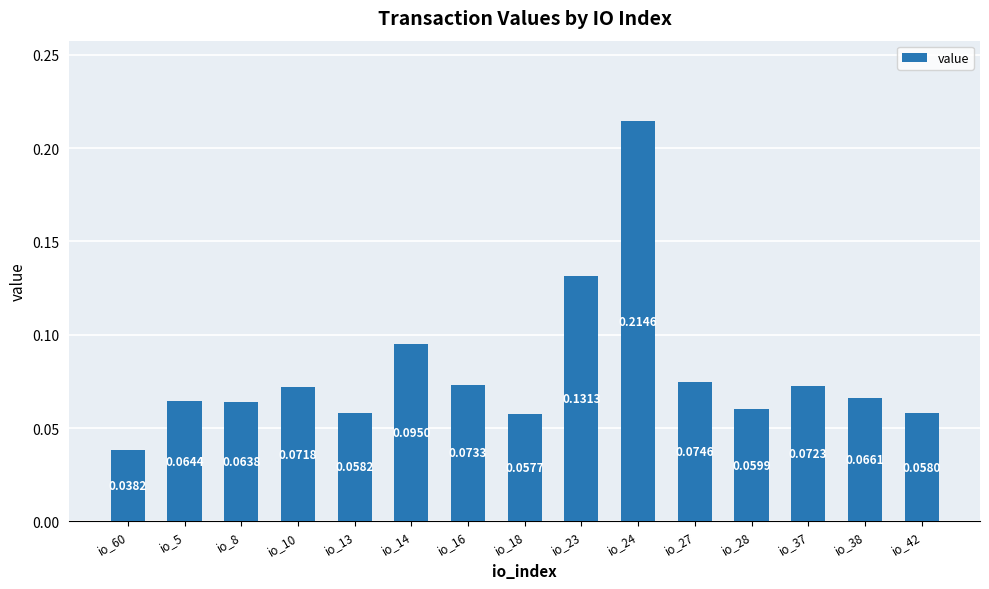

How many series are shown in this chart?

1